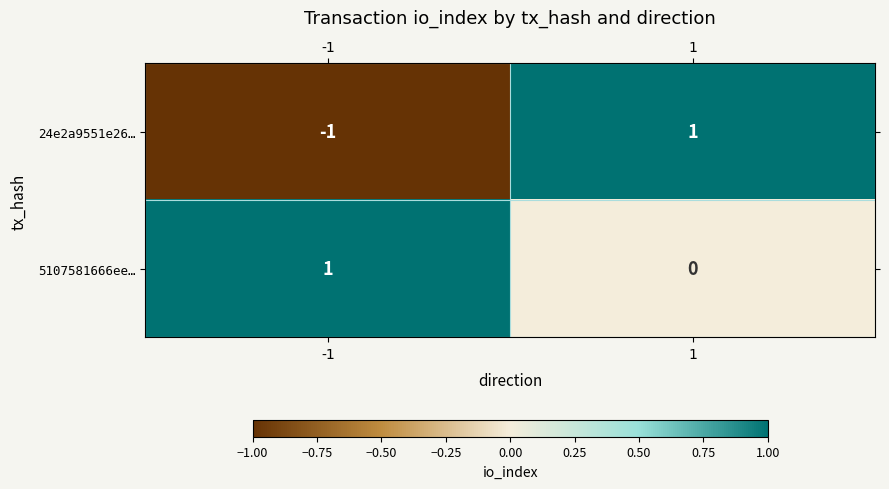

How many positive values does the 24e2a9551e26… series have?

1